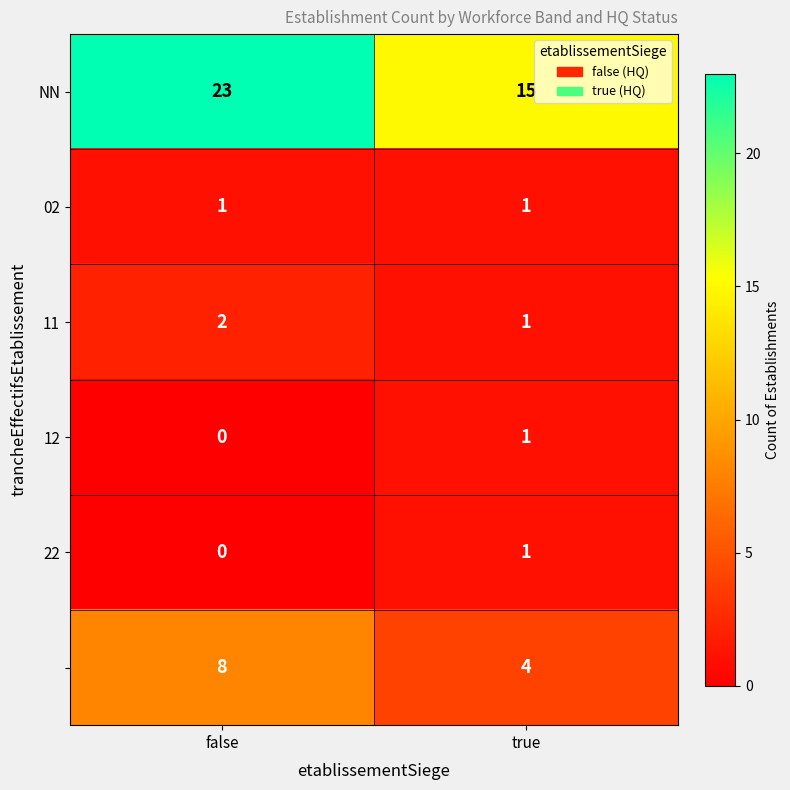

At which category is the sum across all series the highest?

false